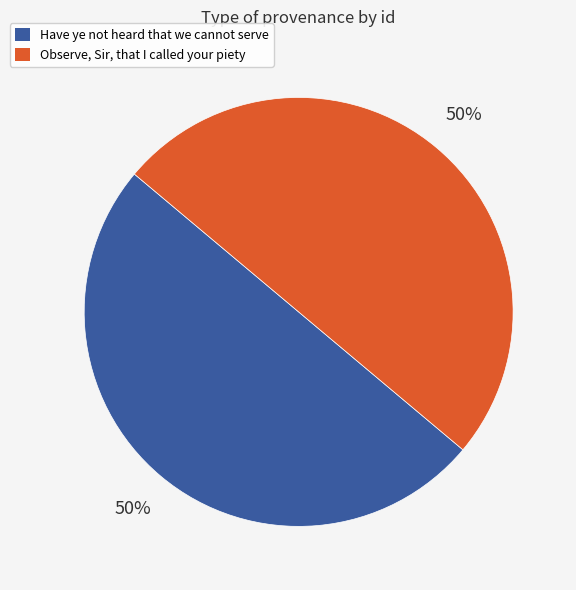

To the nearest percent, what percentage of the pie is Have ye not heard that we cannot serve?

50%